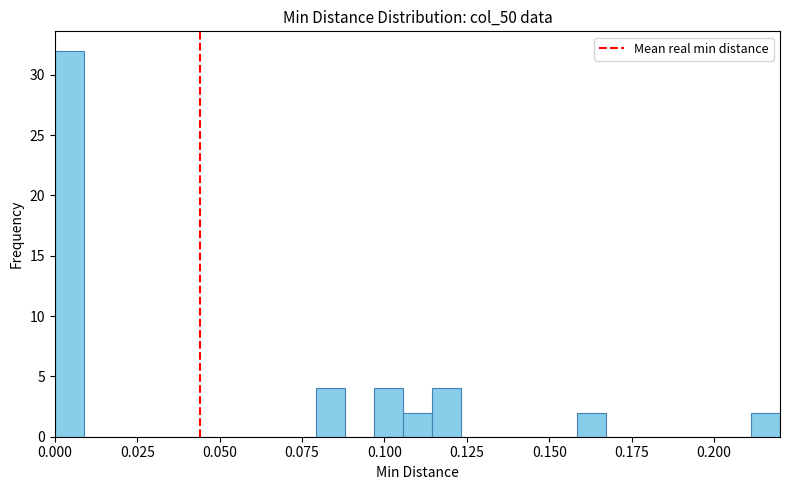

Read against the x-axis, roughly where is the centre of the tallest bar?

0.005